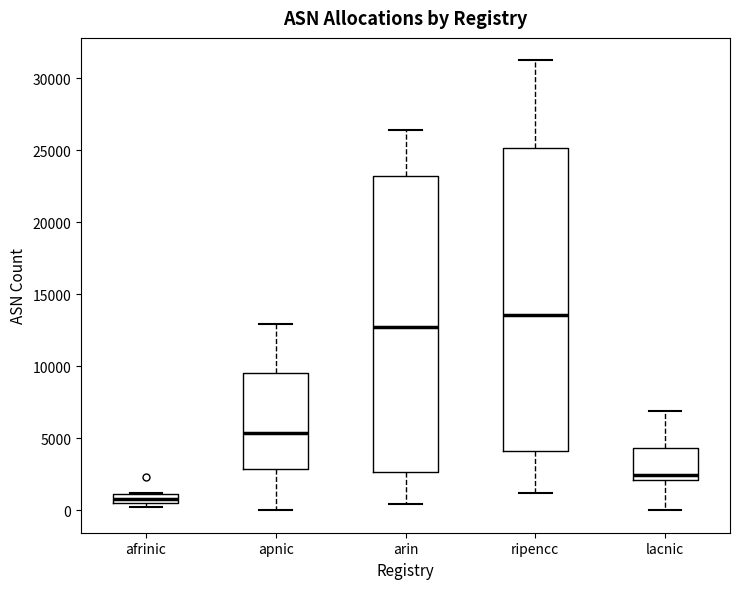

Which box's median line is the highest?

ripencc